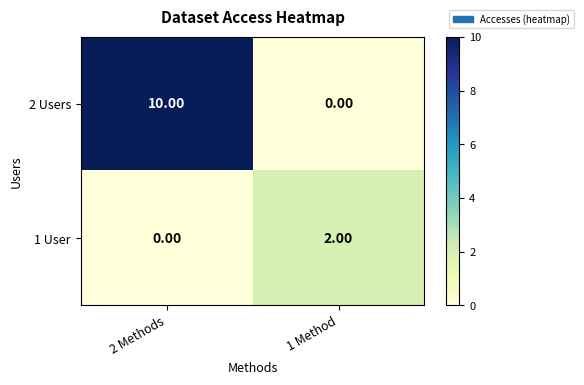

What is the difference between the maximum and minimum values in the 2 Users series?

10